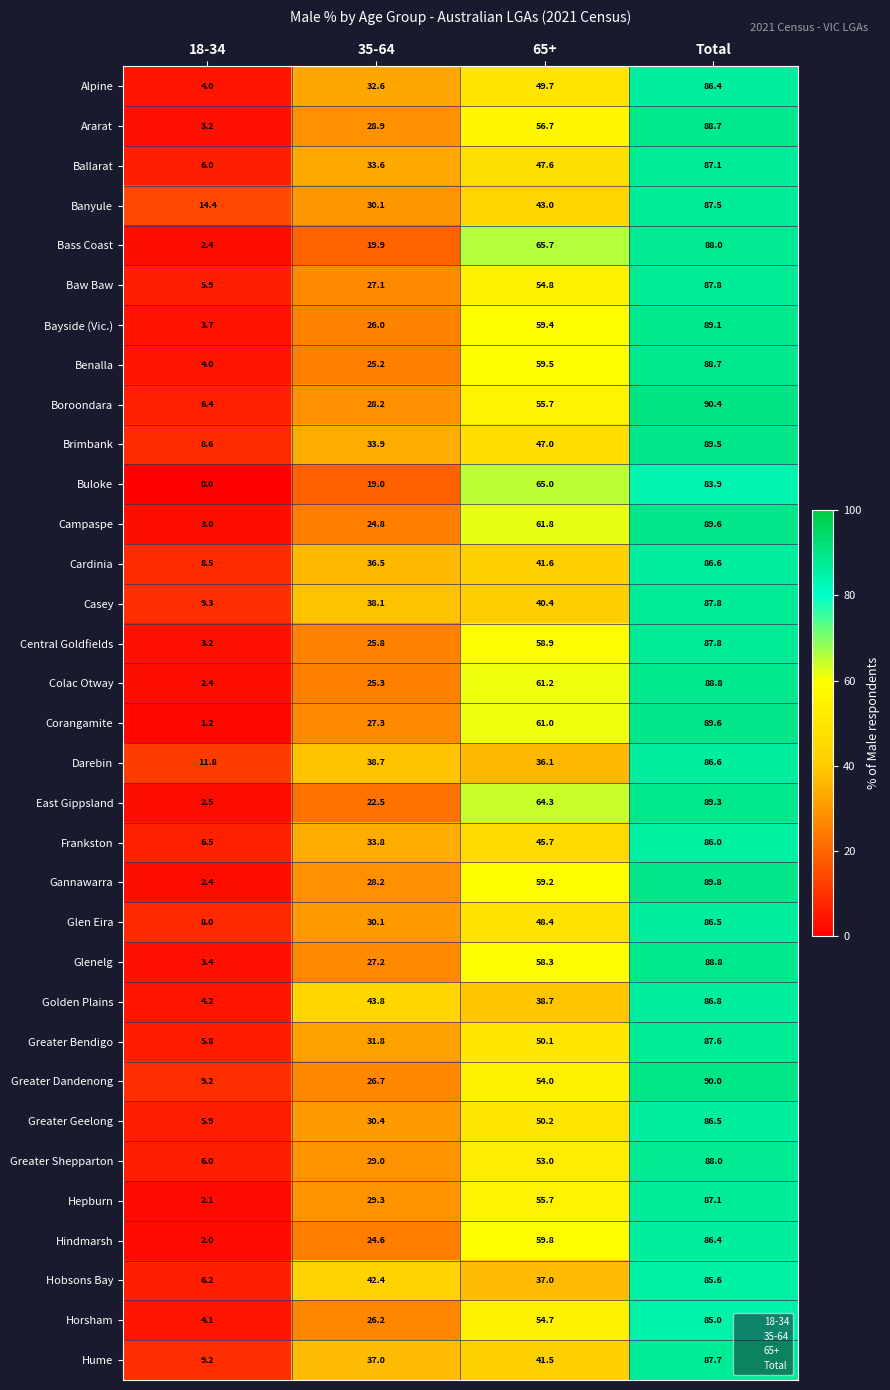

Which series has the widest spread of values?

Corangamite